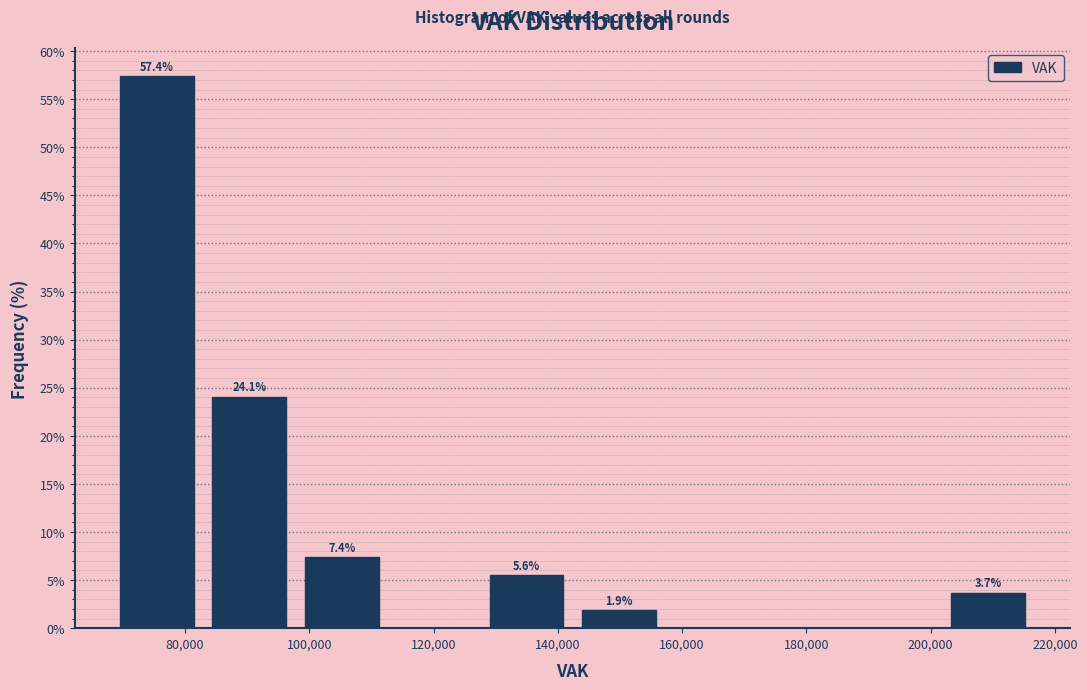

Which range on the x-axis has the tallest bar?

68000 to 82000